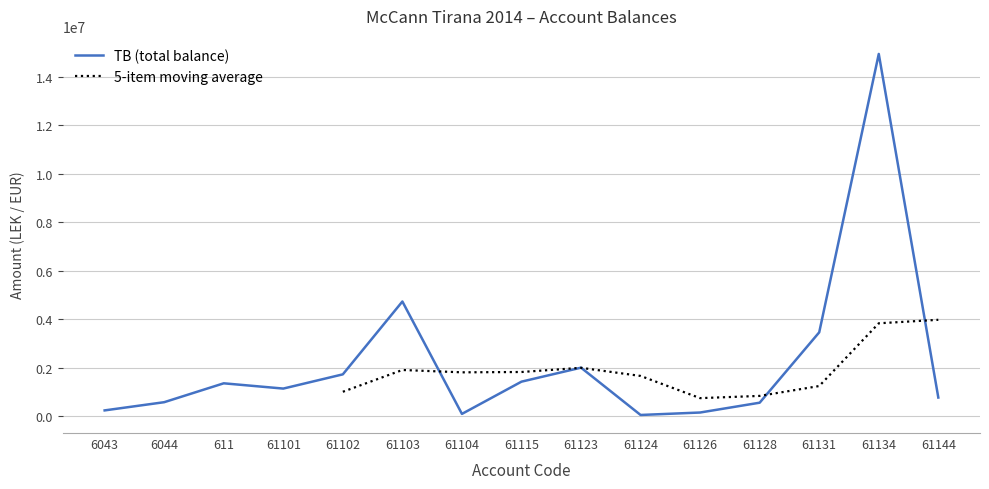

List the labels in order of value, smallest first.

61124, 61104, 61126, 6043, 61128, 6044, 61144, 61101, 611, 61115, 61102, 61123, 61131, 61103, 61134